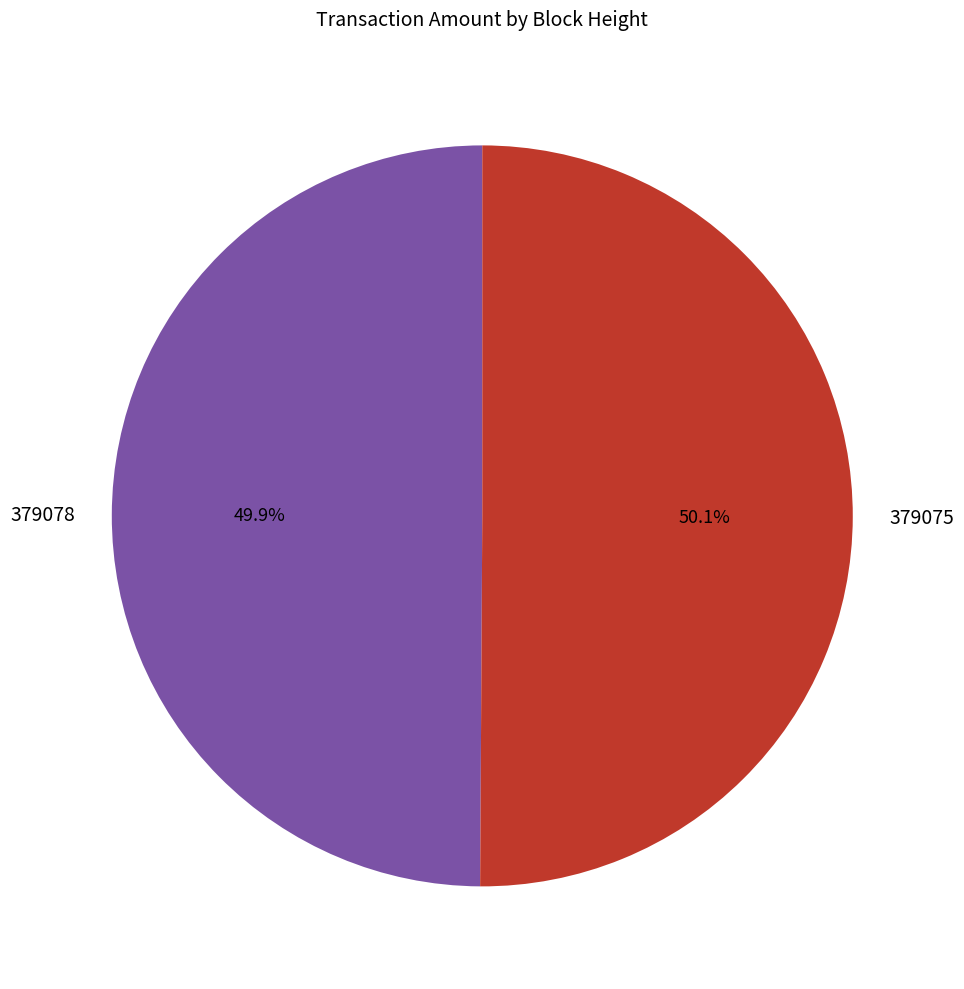

How many segments does this pie chart have?

2